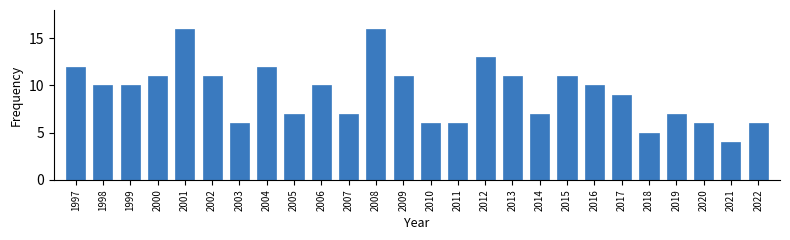

Reading left to right, transcribe all the data shown in this chart.

12	10	10	11	16	11	6	12	7	10	7	16	11	6	6	13	11	7	11	10	9	5	7	6	4	6